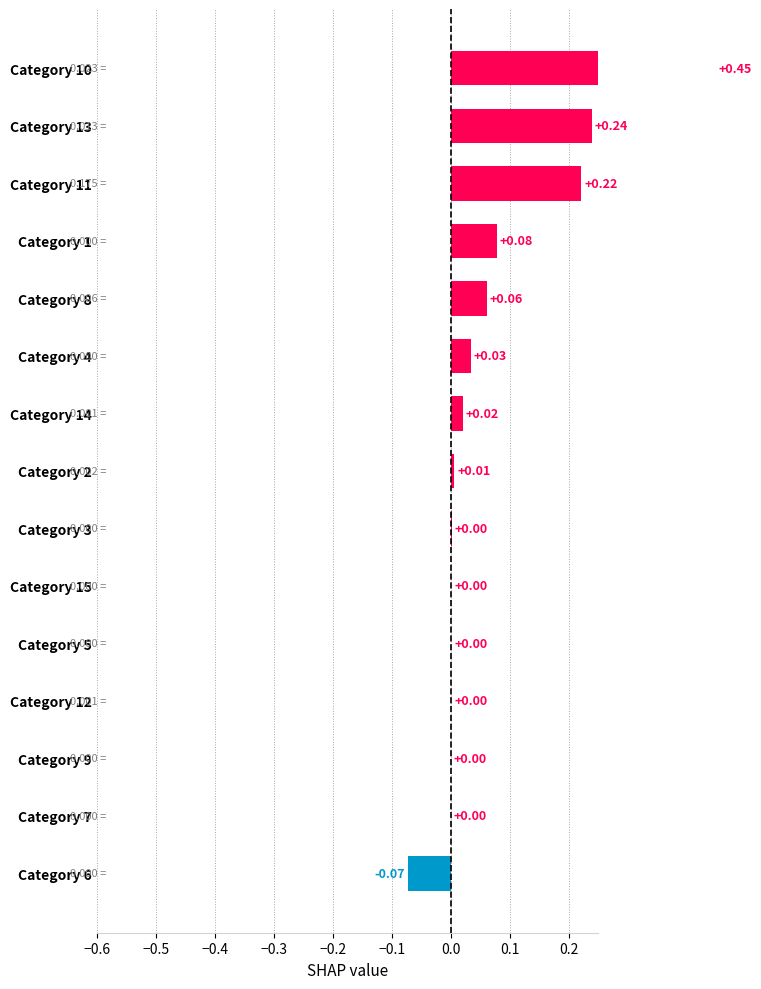

How many bars are there in total?

15